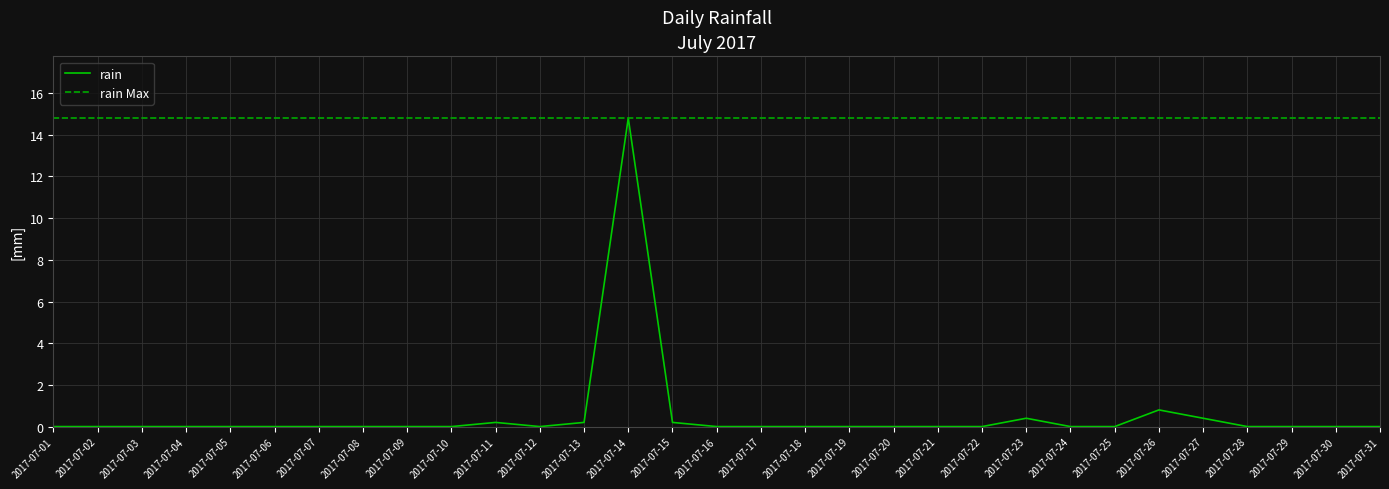

Rank the categories by value from highest to lowest.

2017-07-14, 2017-07-26, 2017-07-23, 2017-07-27, 2017-07-11, 2017-07-13, 2017-07-15, 2017-07-01, 2017-07-02, 2017-07-03, 2017-07-04, 2017-07-05, 2017-07-06, 2017-07-07, 2017-07-08, 2017-07-09, 2017-07-10, 2017-07-12, 2017-07-16, 2017-07-17, 2017-07-18, 2017-07-19, 2017-07-20, 2017-07-21, 2017-07-22, 2017-07-24, 2017-07-25, 2017-07-28, 2017-07-29, 2017-07-30, 2017-07-31